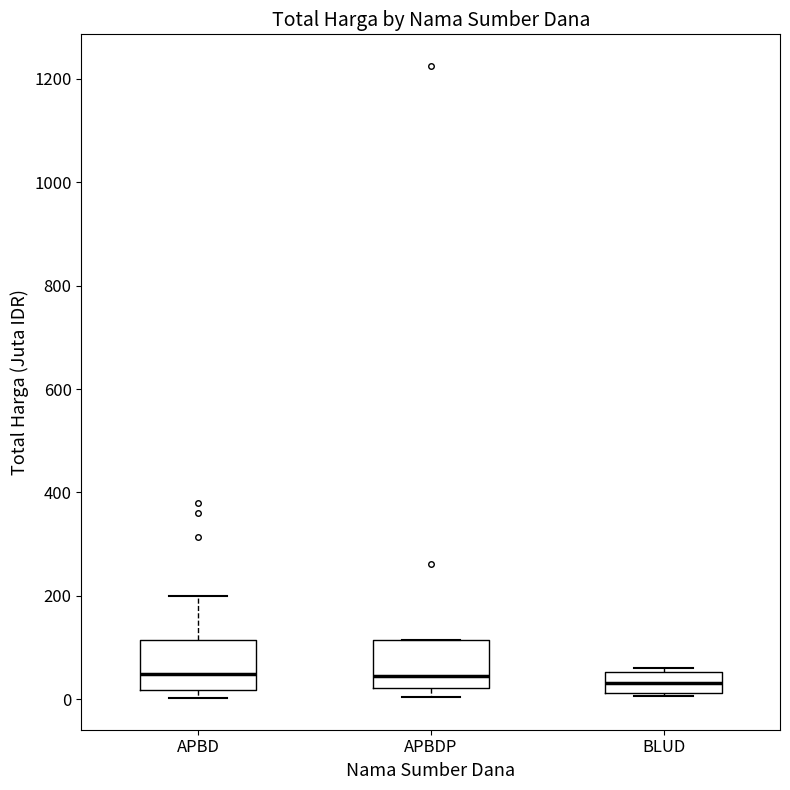

Reading left to right, read every box against the y-axis: the position of its median line, the range the box covers, and the ends of its whiskers. The values are not printed on the chart, so give them approximately, as read against the axis.

APBD: median 40, box 20 to 120, whiskers 0 to 200
APBDP: median 40, box 20 to 120, whiskers 0 to 120
BLUD: median 40, box 20 to 60, whiskers 0 to 60 (just above the box's upper edge)